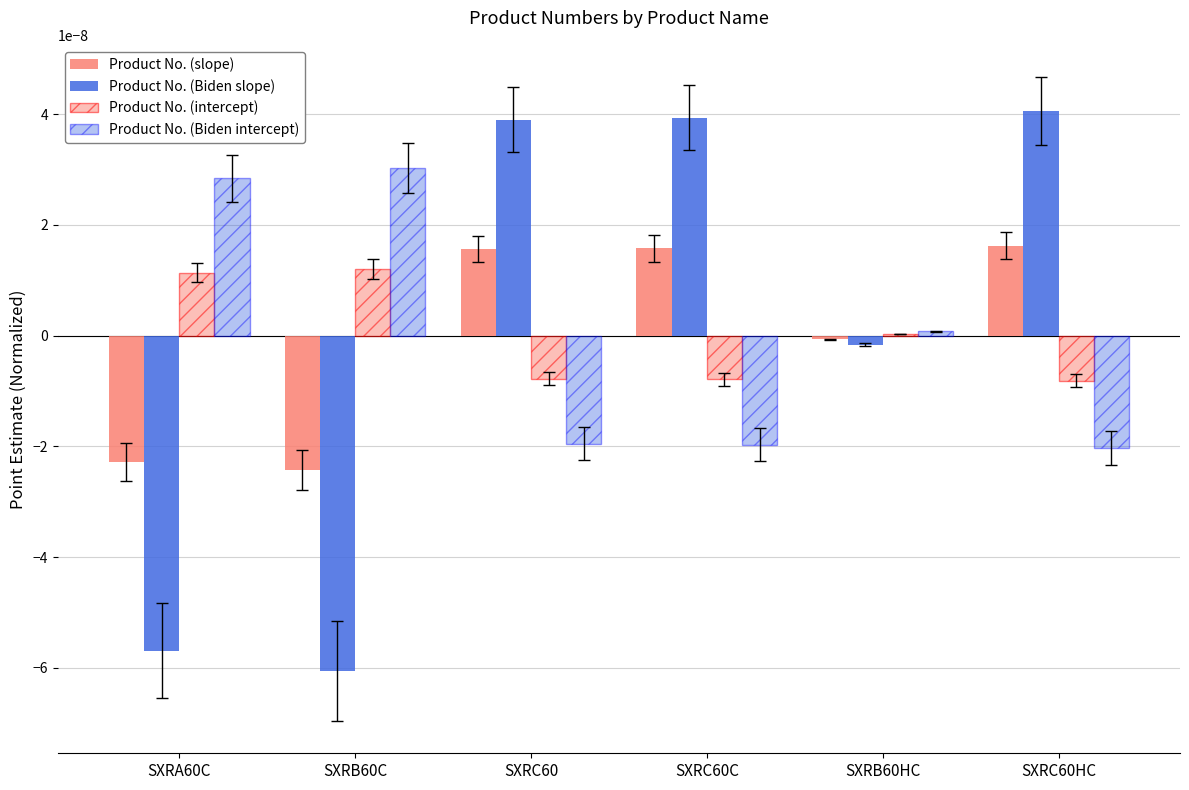

At which label is Product No. (slope) closest to 0?

SXRB60HC